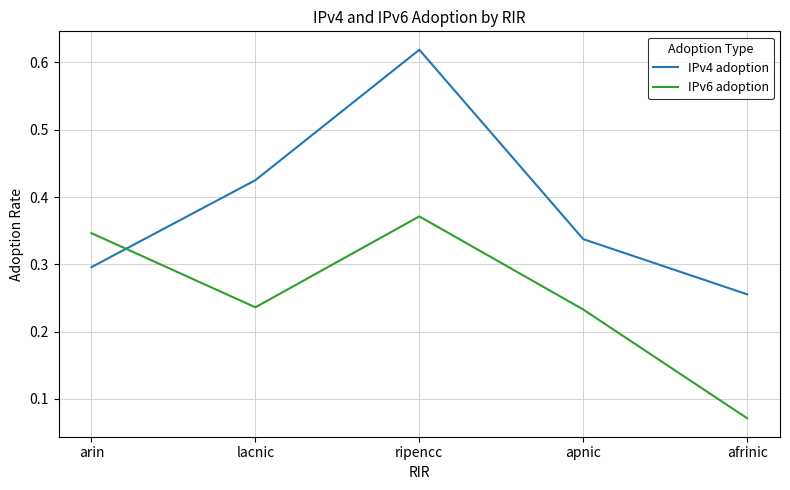

Which series has the largest range (max minus min)?

IPv4 adoption